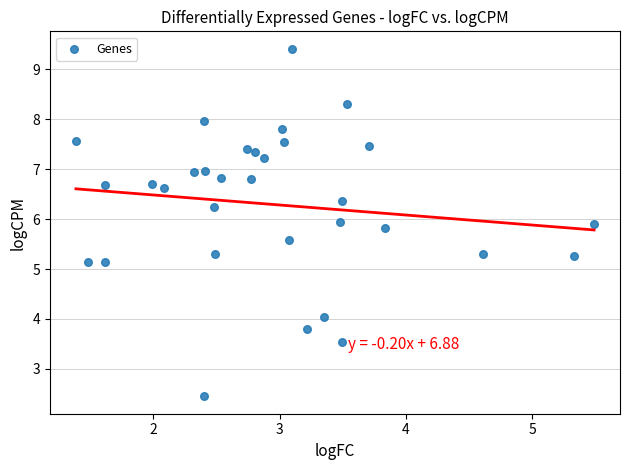

What is the range of Y values (max minus min)?

7.0